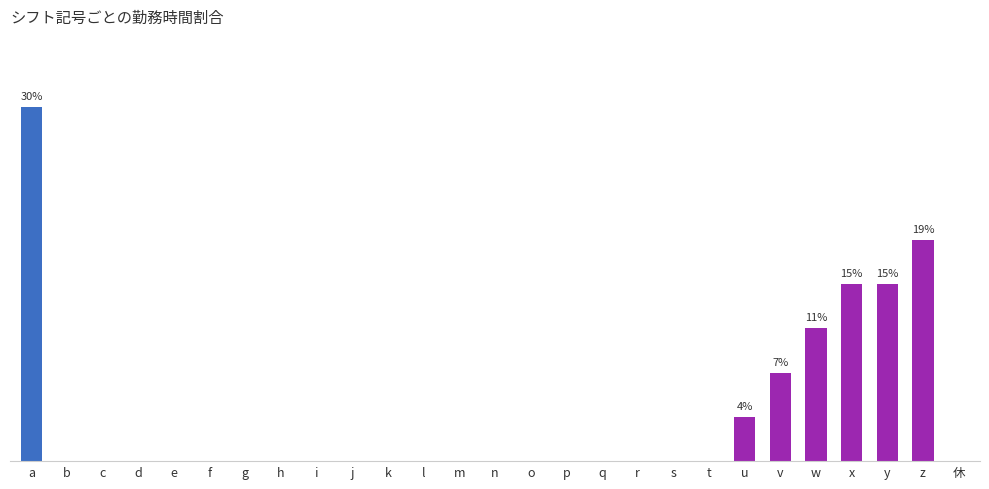

The value at r is 20.4. True or false?

False